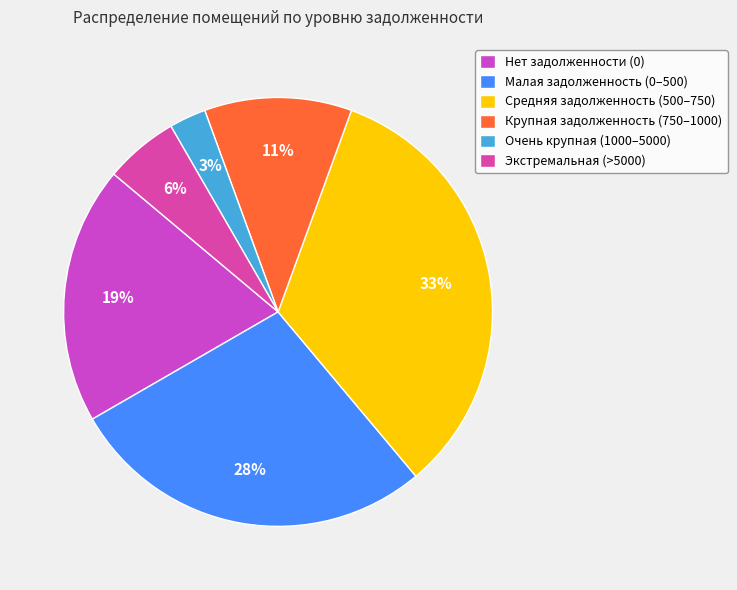

Count the number of slices in the pie.

6